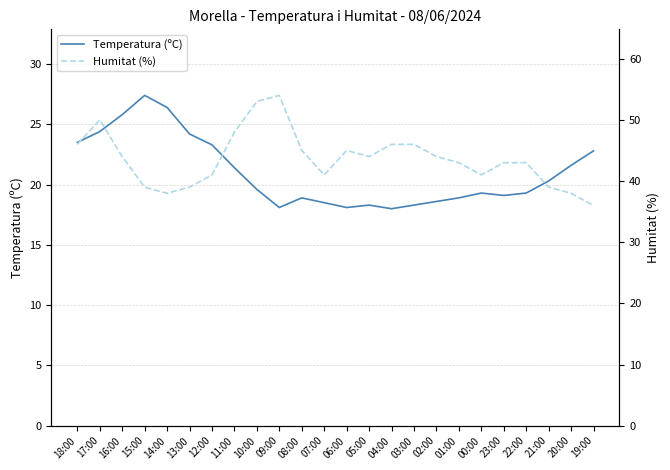

The Temperatura (ºC) series shows 28.8 at 07:00. True or false?

False